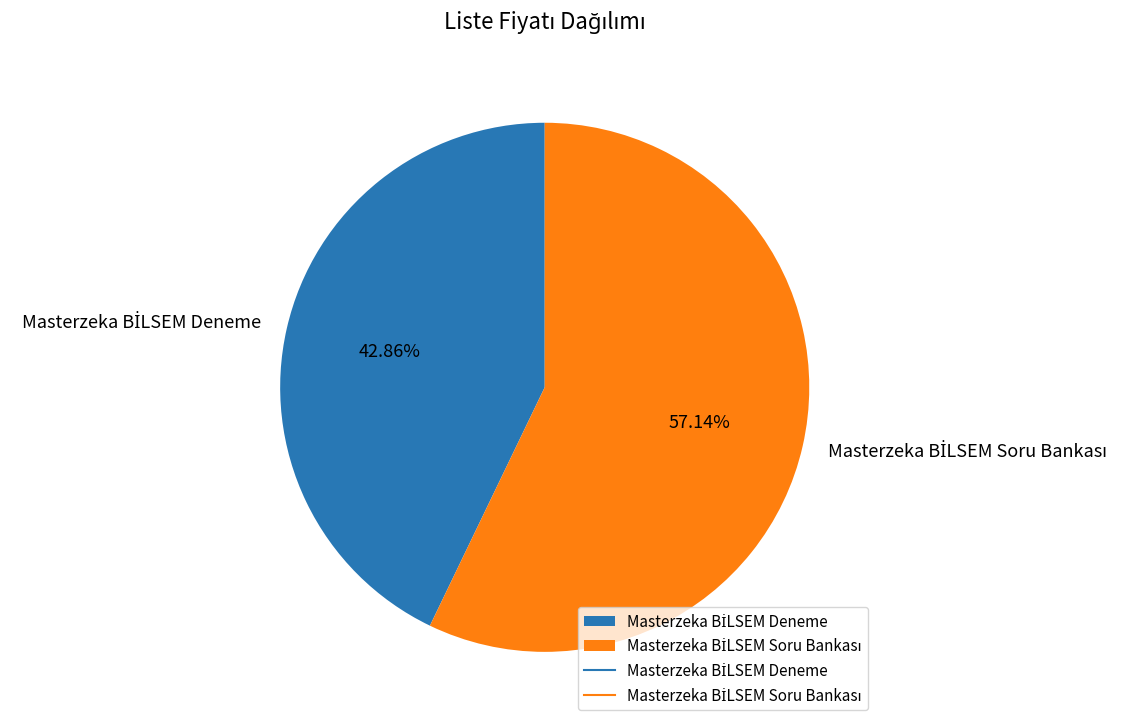

Is there a majority slice in this chart?

Yes